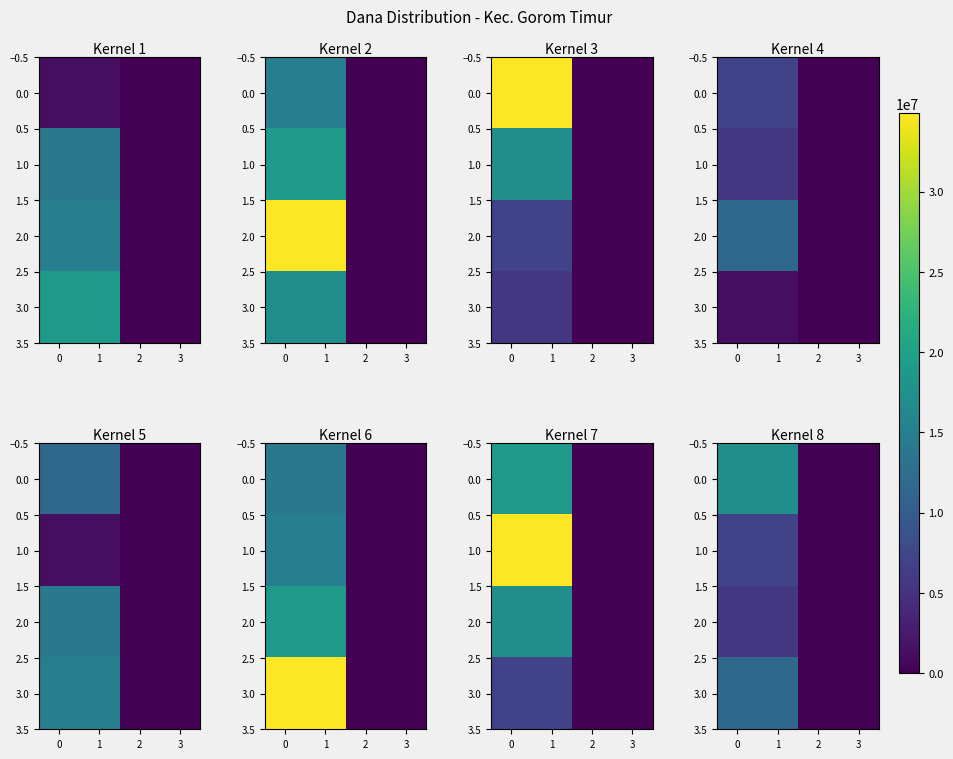

How many series are shown in this chart?

4